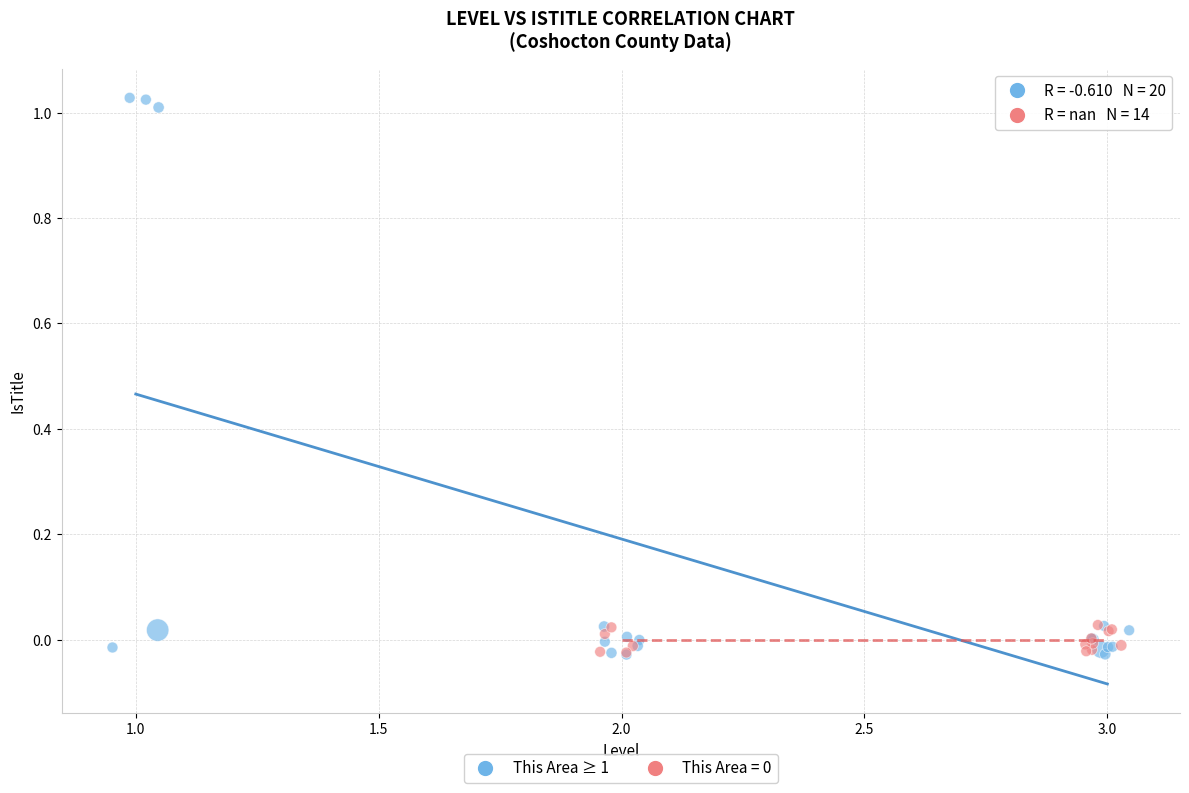

Which series has the largest Y range (max minus min)?

This Area ≥ 1